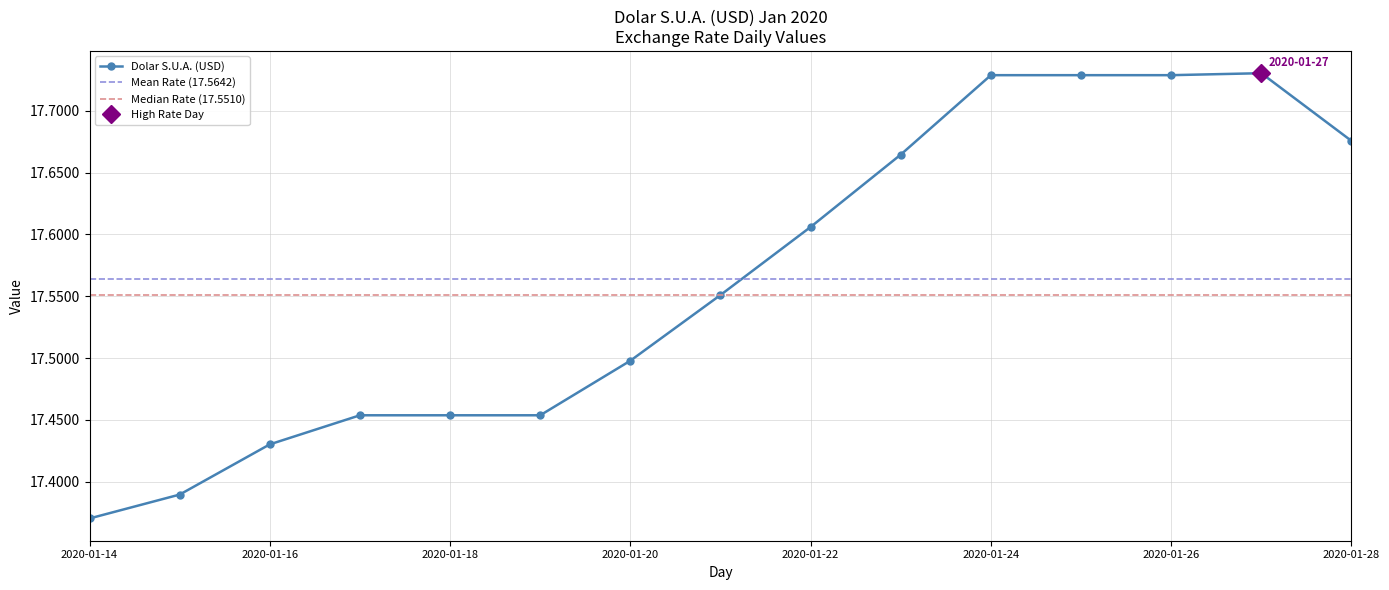

Does the chart display data point markers on the line(s)?

Yes